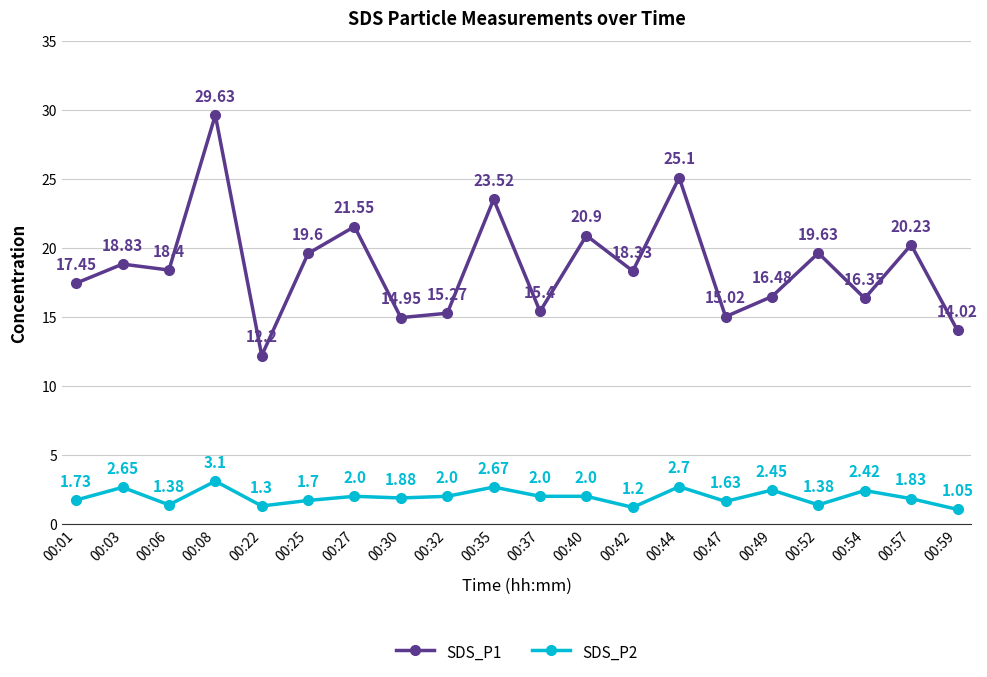

Which category has the highest value in the SDS_P2 series?

00:08